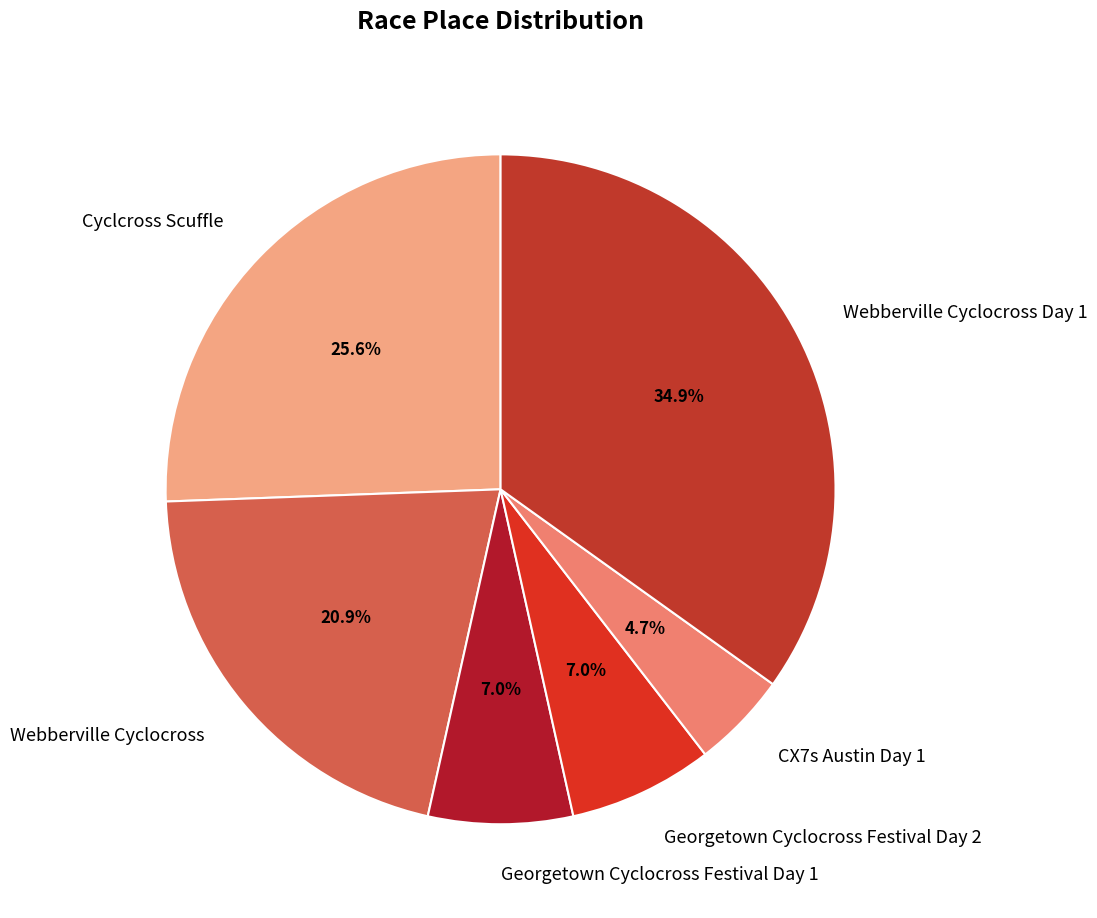

Count the number of slices in the pie.

6